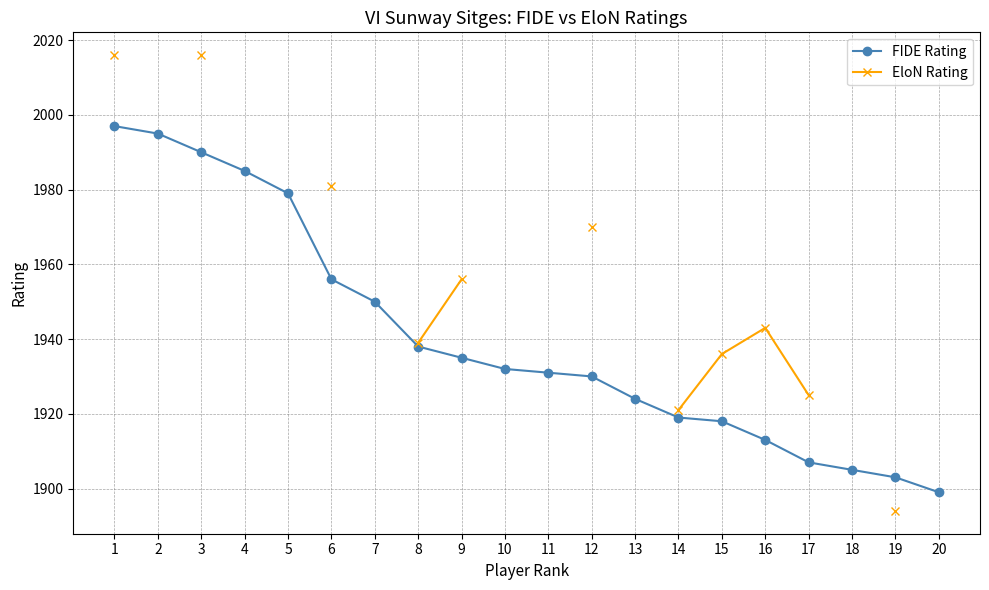

True or false: FIDE Rating has more than 1 interior local peaks.

False